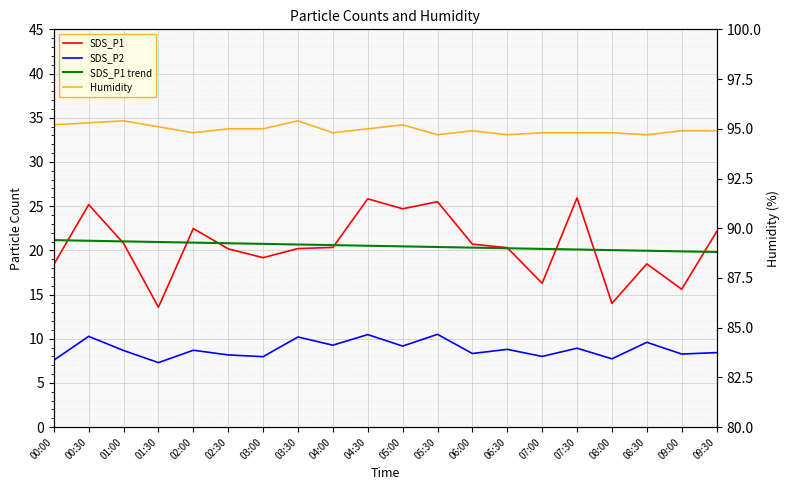

How many data points in SDS_P1 are above 20?

13